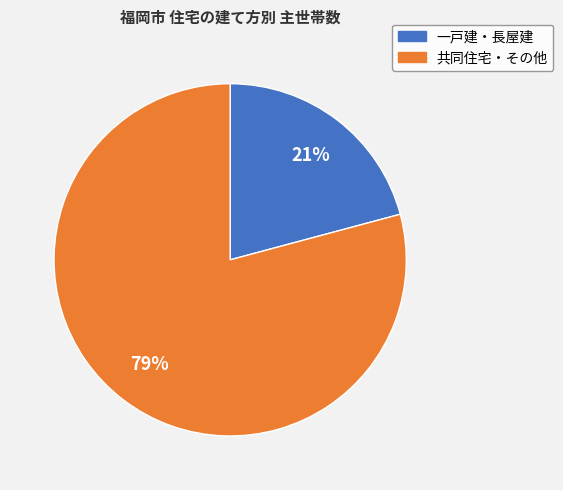

True or false: 共同住宅・その他 accounts for 72% of the total.

False